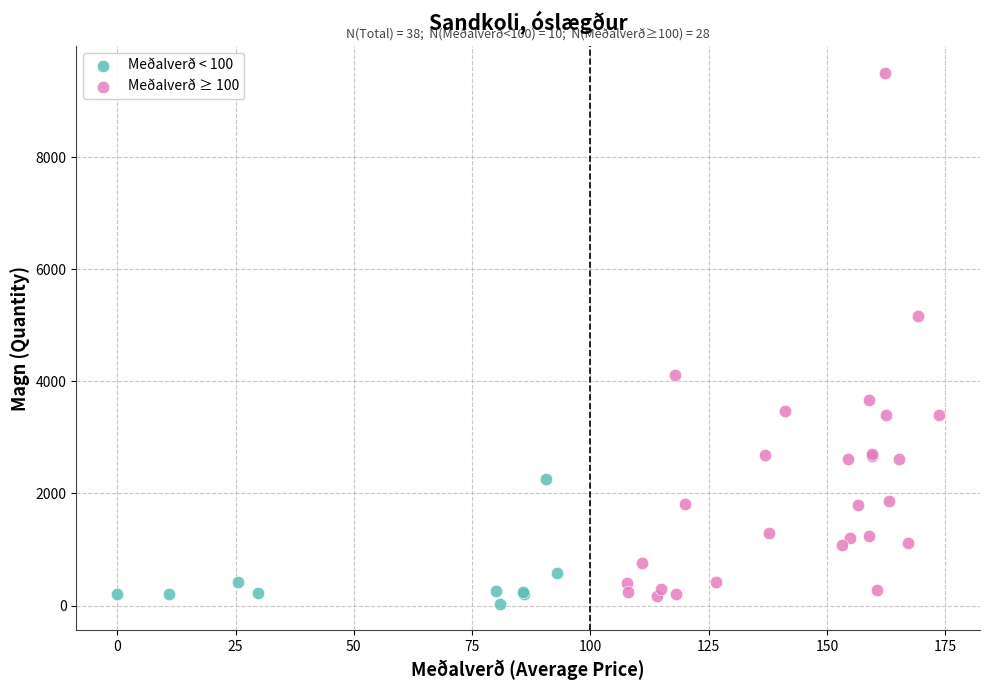

Which series has the widest spread of Y values?

Meðalverð ≥ 100